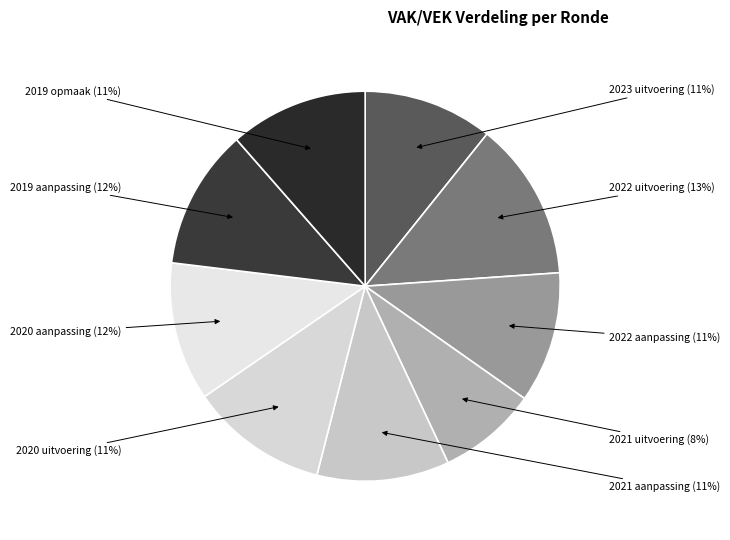

To the nearest percent, what is the difference between the 2020 aanpassing and 2023 uitvoering slice percentages?

1%